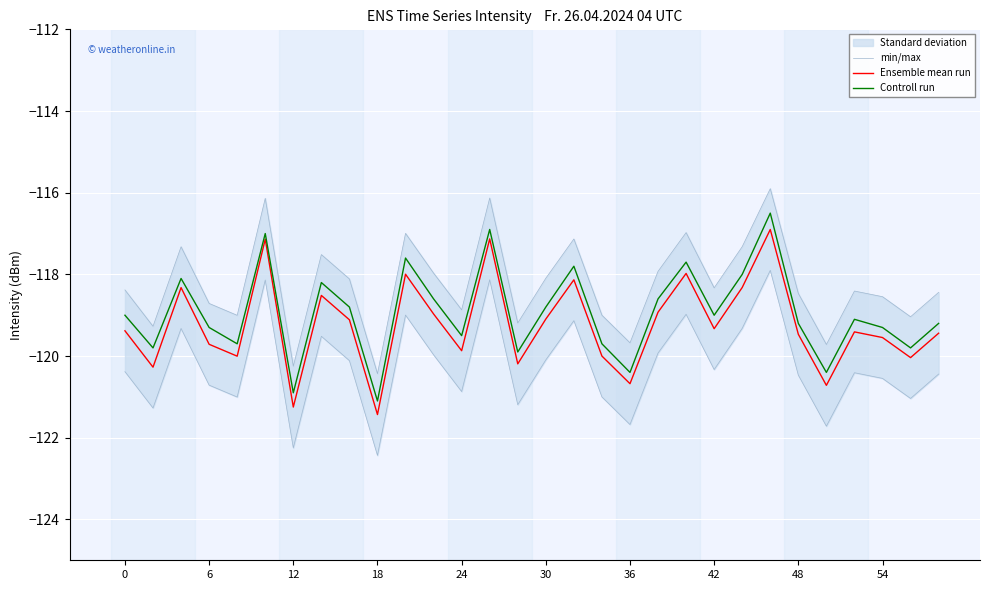

The Ensemble mean run series shows -120.7 at 25. True or false?

True